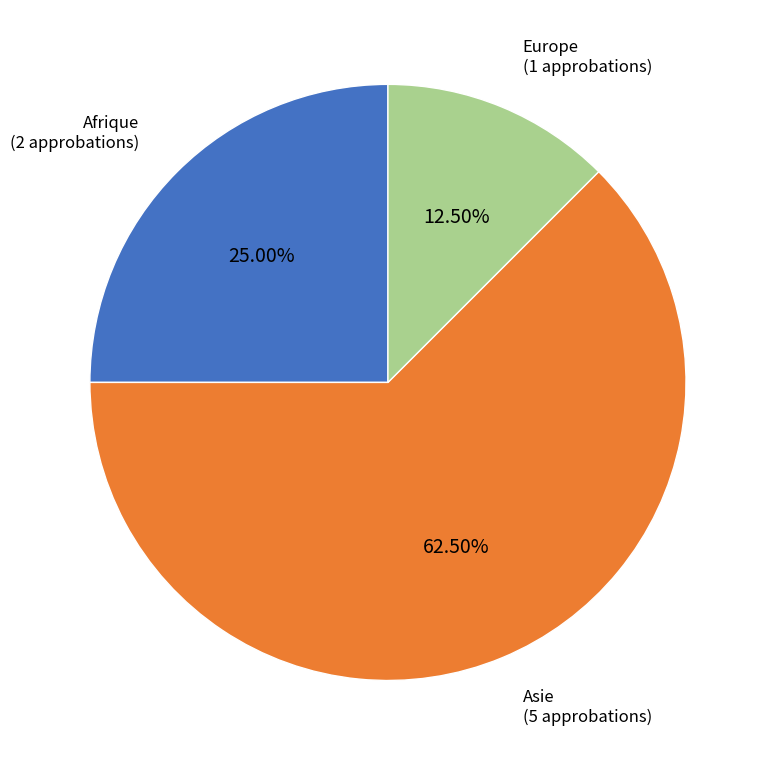

Is there any slice that represents more than half of the pie?

Yes